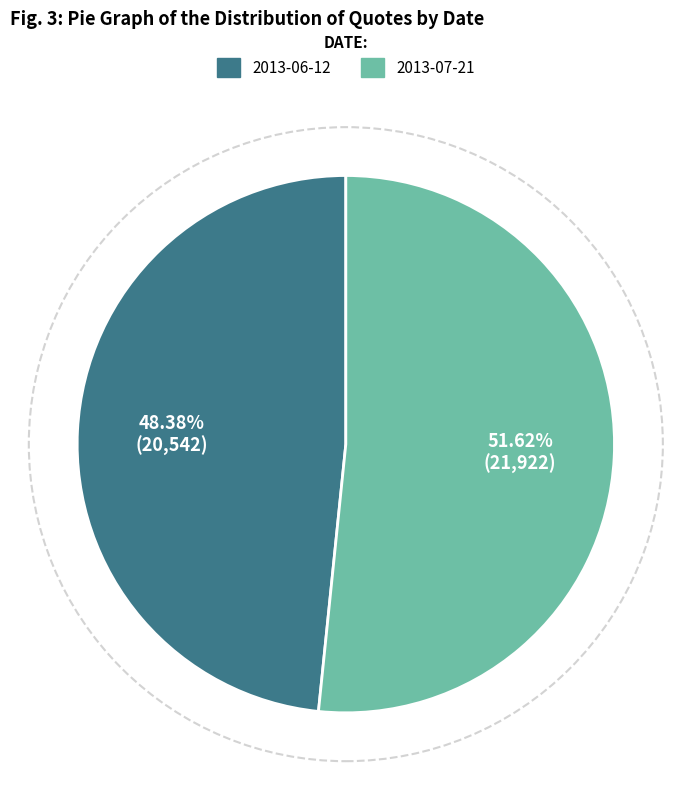

Does 2013-07-21 account for over 50% of the chart?

Yes